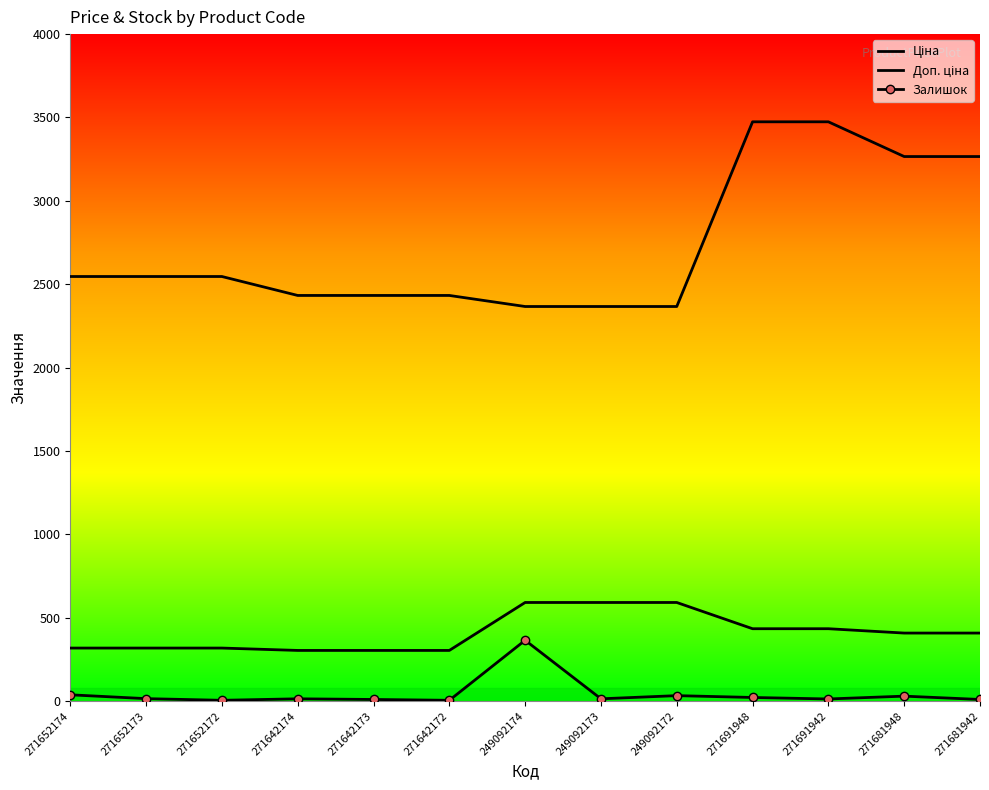

What is the approximate value of Залишок at 271642173?

10.0